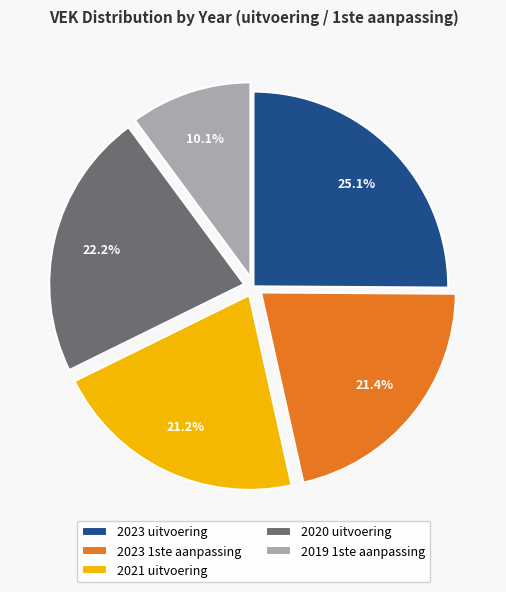

How many slices are in this pie chart?

5